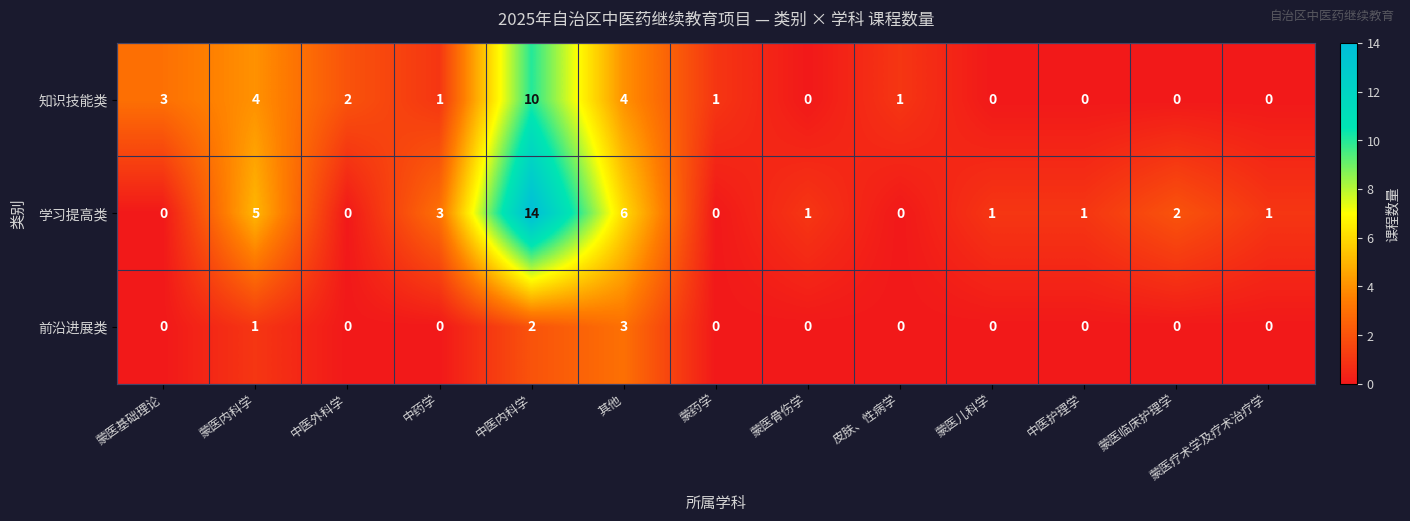

Rank the series by their maximum value, from highest to lowest.

学习提高类, 知识技能类, 前沿进展类